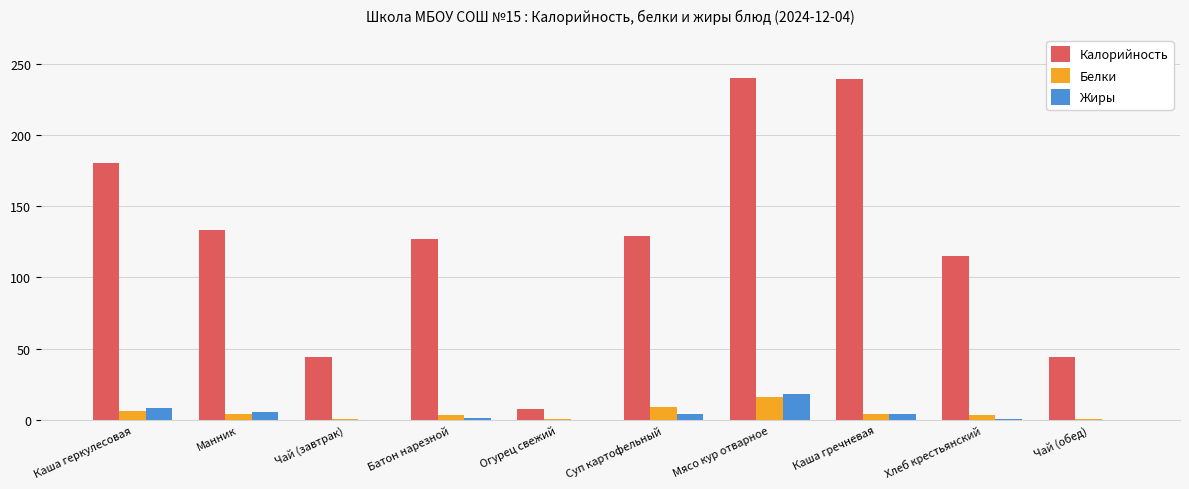

Is it true that Белки equals 0.4 at Чай (завтрак)?

True